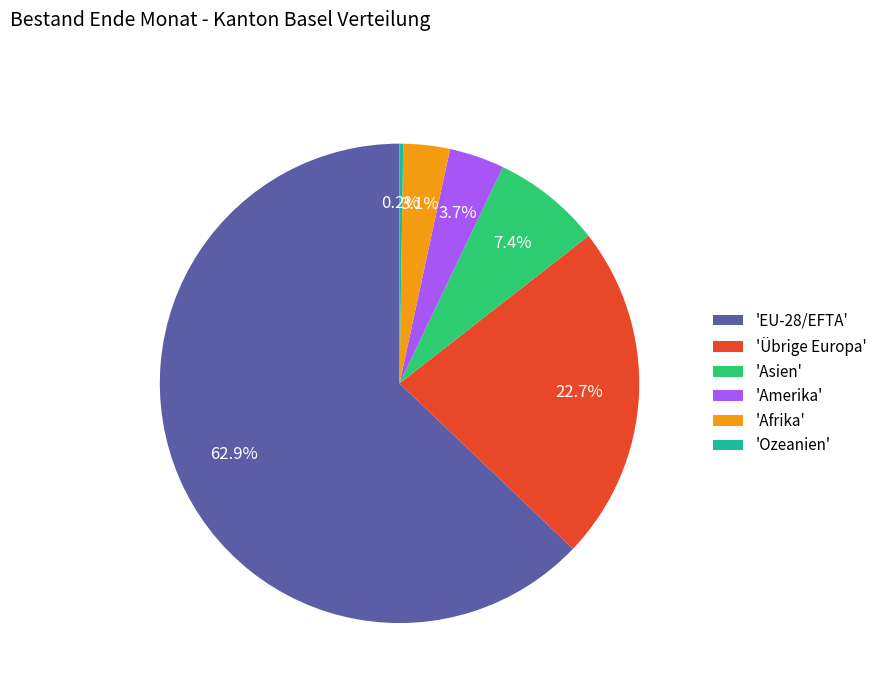

Between 'Amerika' and 'Übrige Europa', which is larger?

'Übrige Europa'